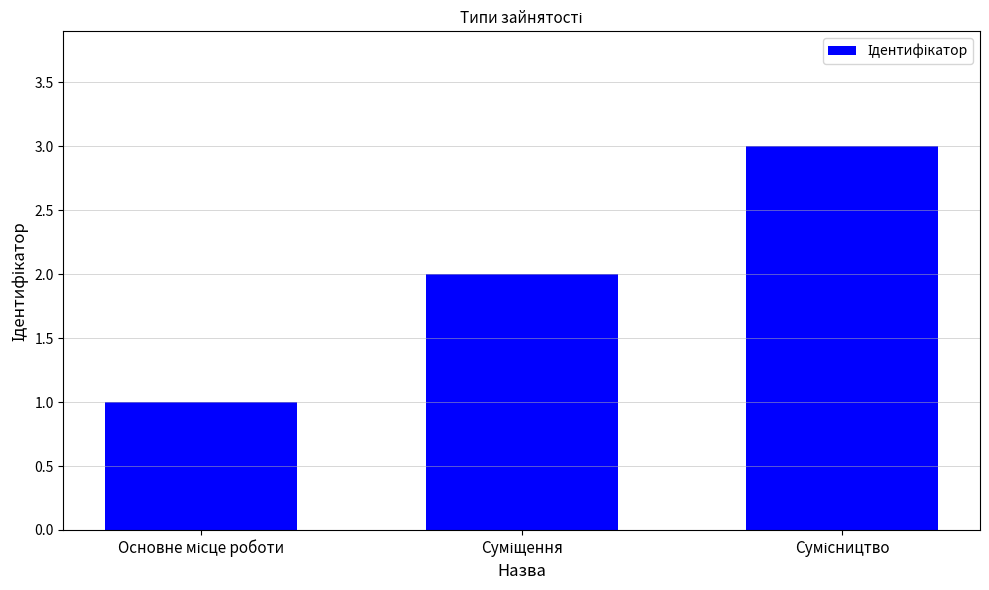

What is the maximum value shown in the chart?

3